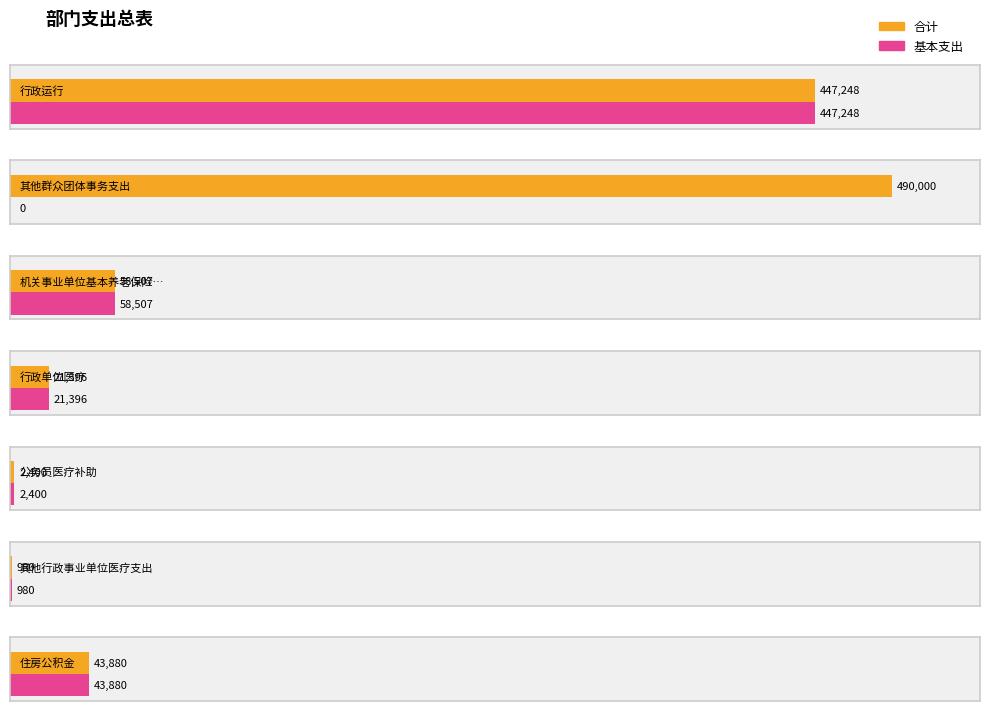

At which category is the sum across all series the highest?

行政运行